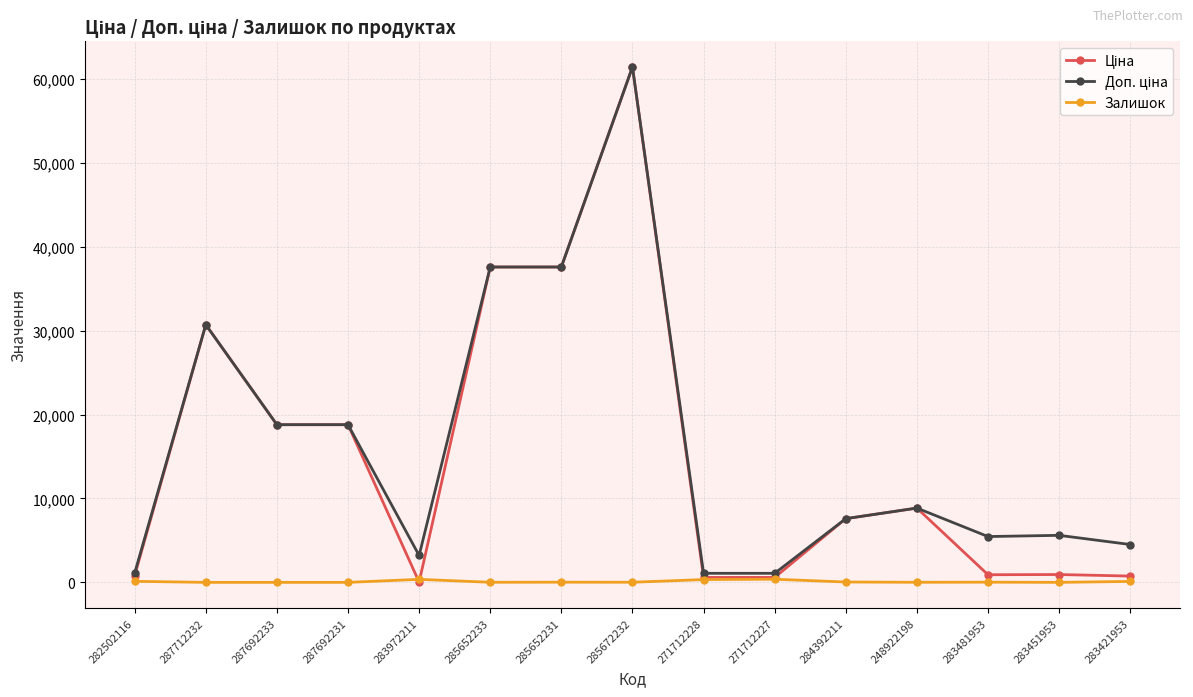

How many series are shown in this chart?

3